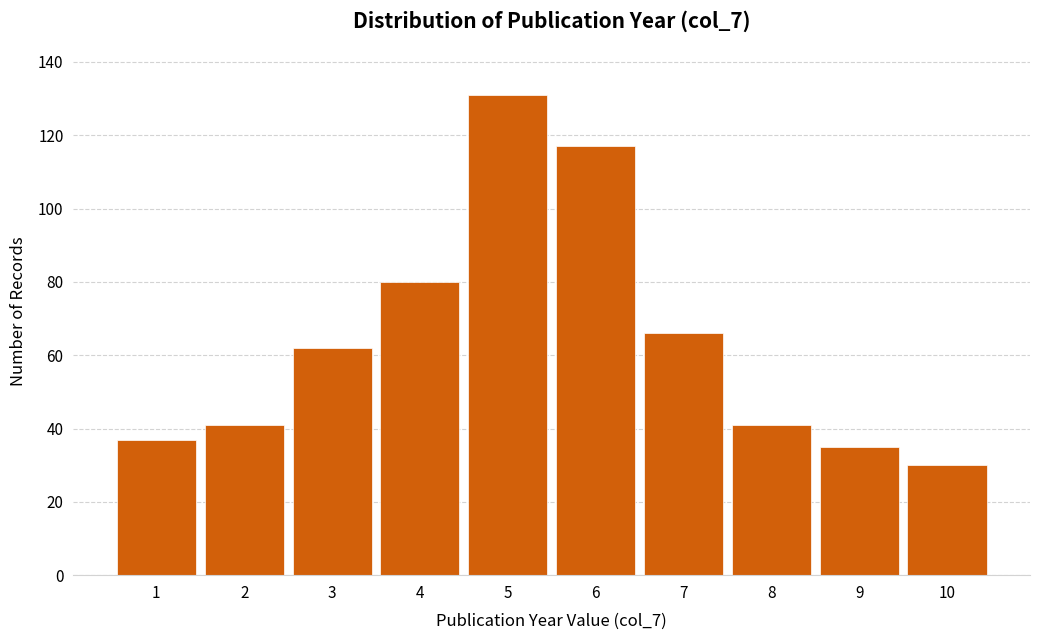

Reading right to left, what are all the values shown in this chart?

10=30	9=35	8=41	7=66	6=117	5=131	4=80	3=62	2=41	1=37